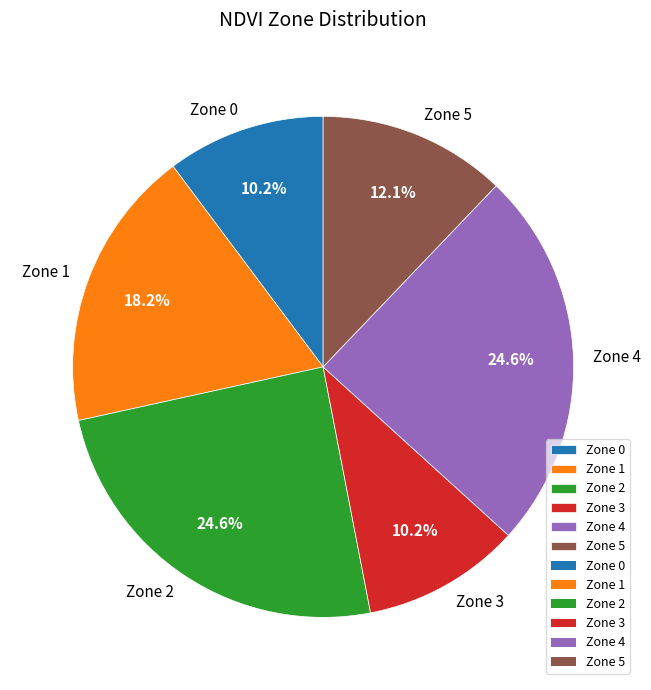

The Zone 5 slice represents 7% of the pie. True or false?

False